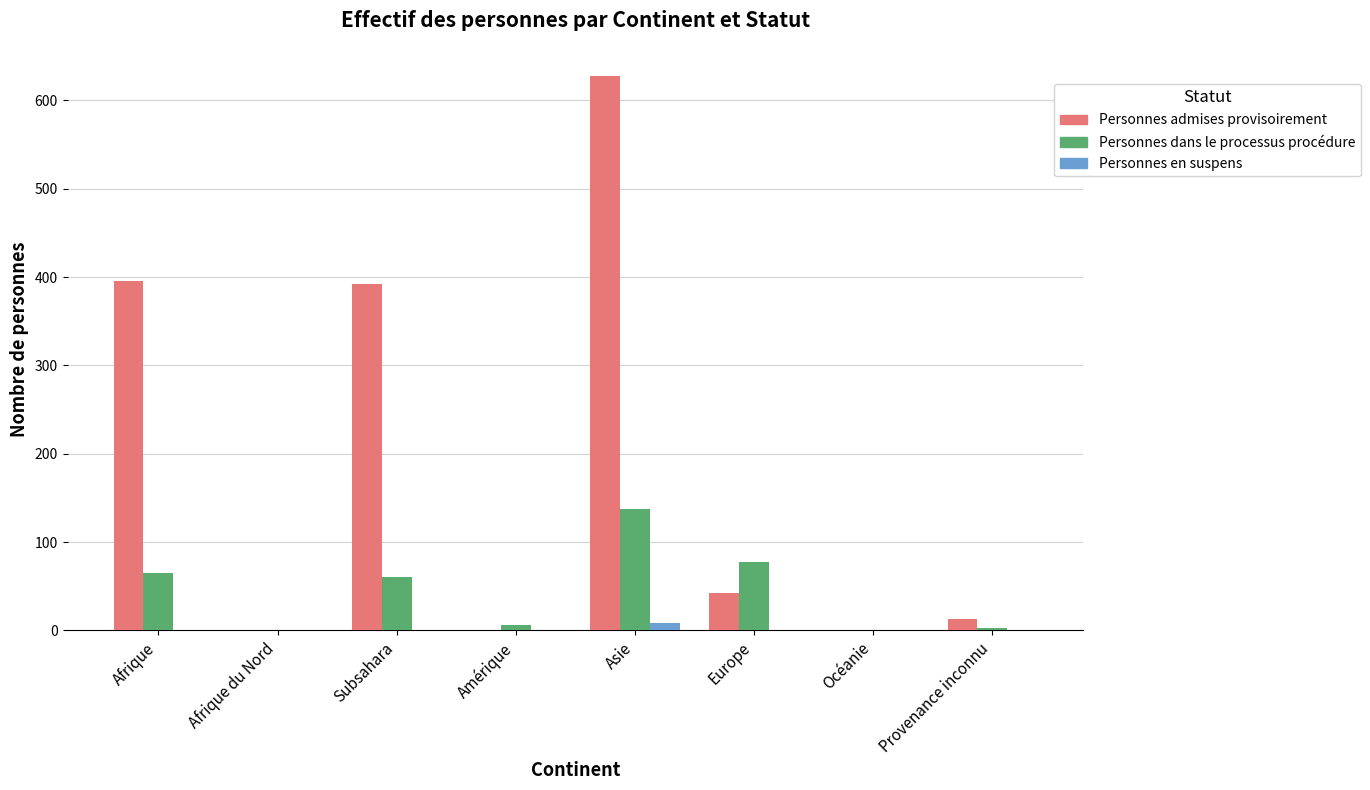

At which category does the chart reach its peak across all series?

Asie